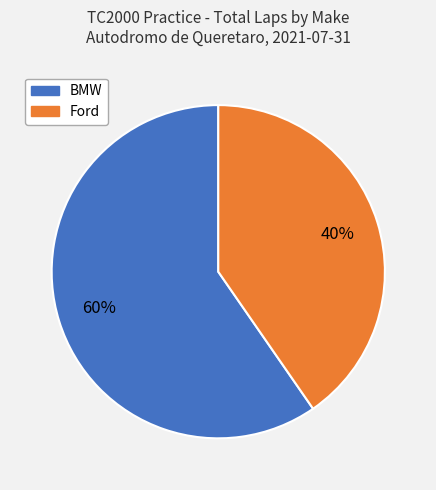

To the nearest percent, what is the average slice percentage?

50%